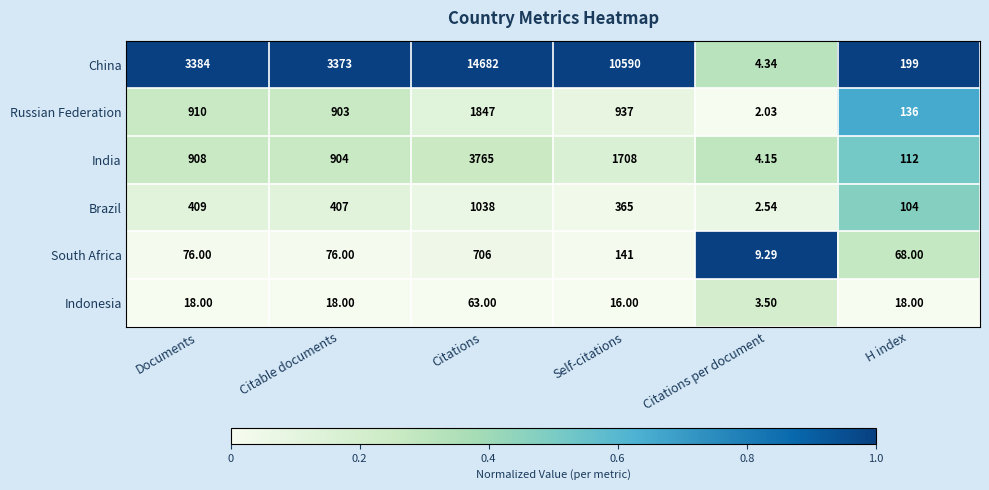

At Documents, list the series in order from smallest to largest.

Indonesia, South Africa, Brazil, India, Russian Federation, China